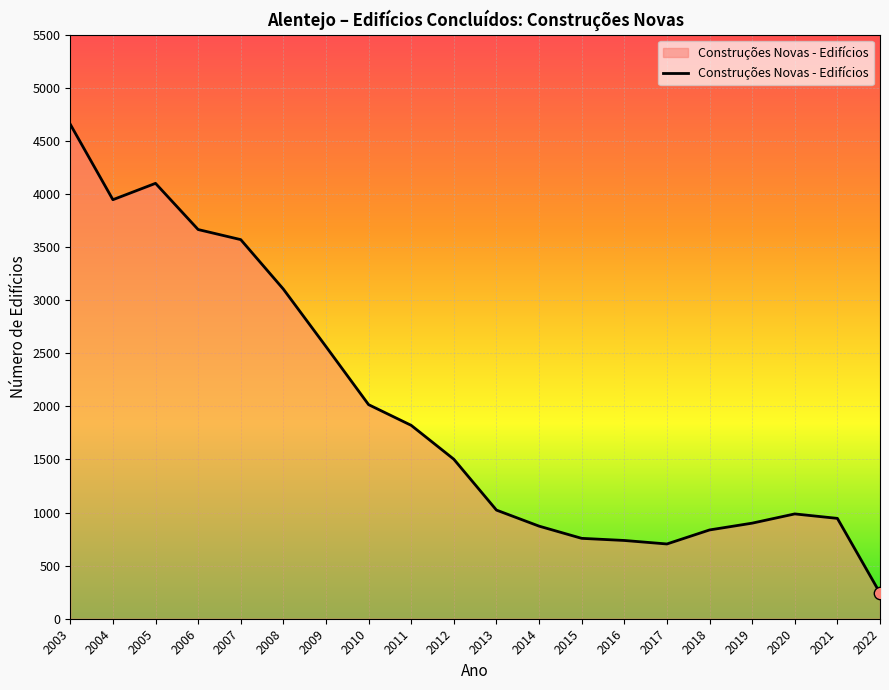

Between 2006 and 2020, which is larger?

2006